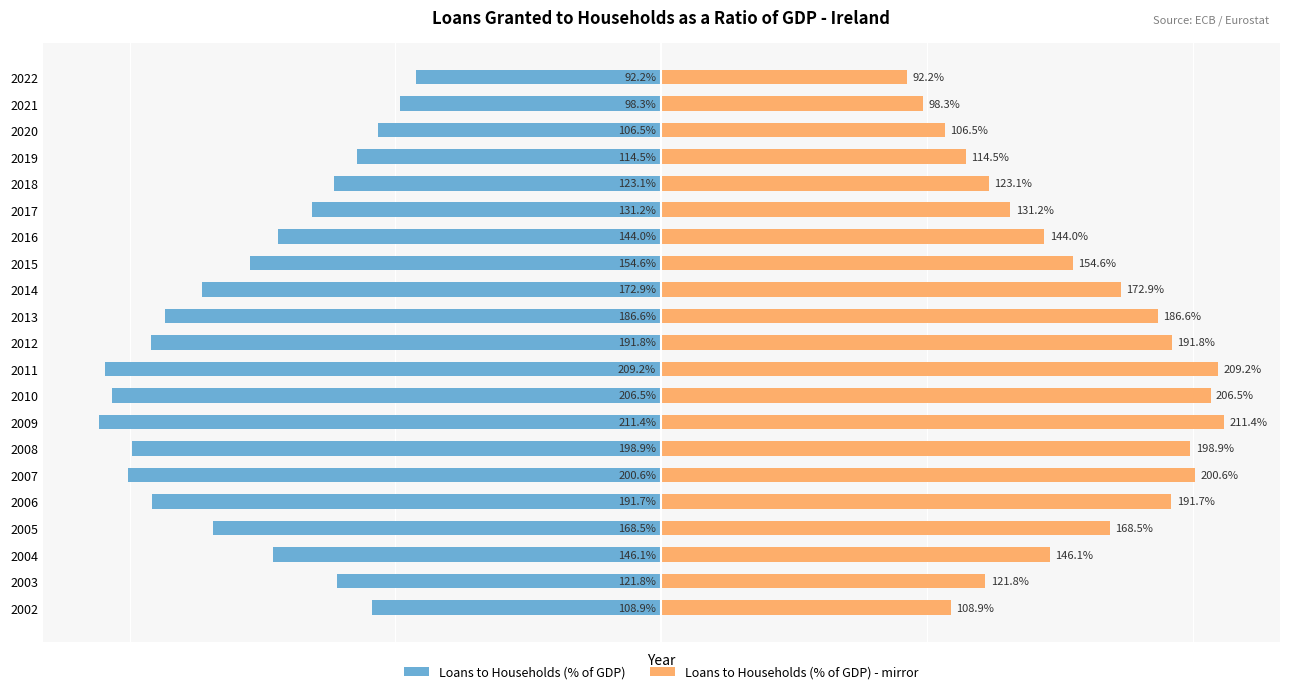

Which series changed the most between 2007 and 2022?

Loans to Households (% of GDP)